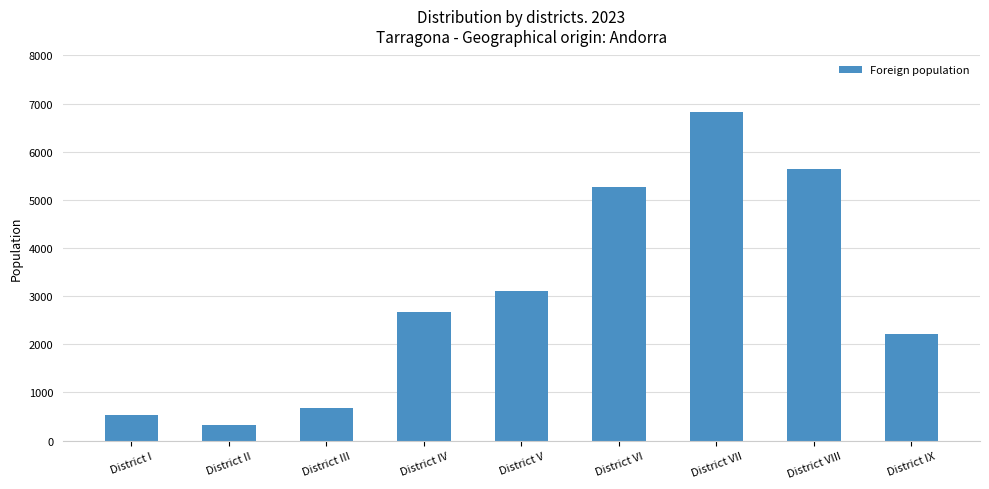

How many data points are less than 2663?

4